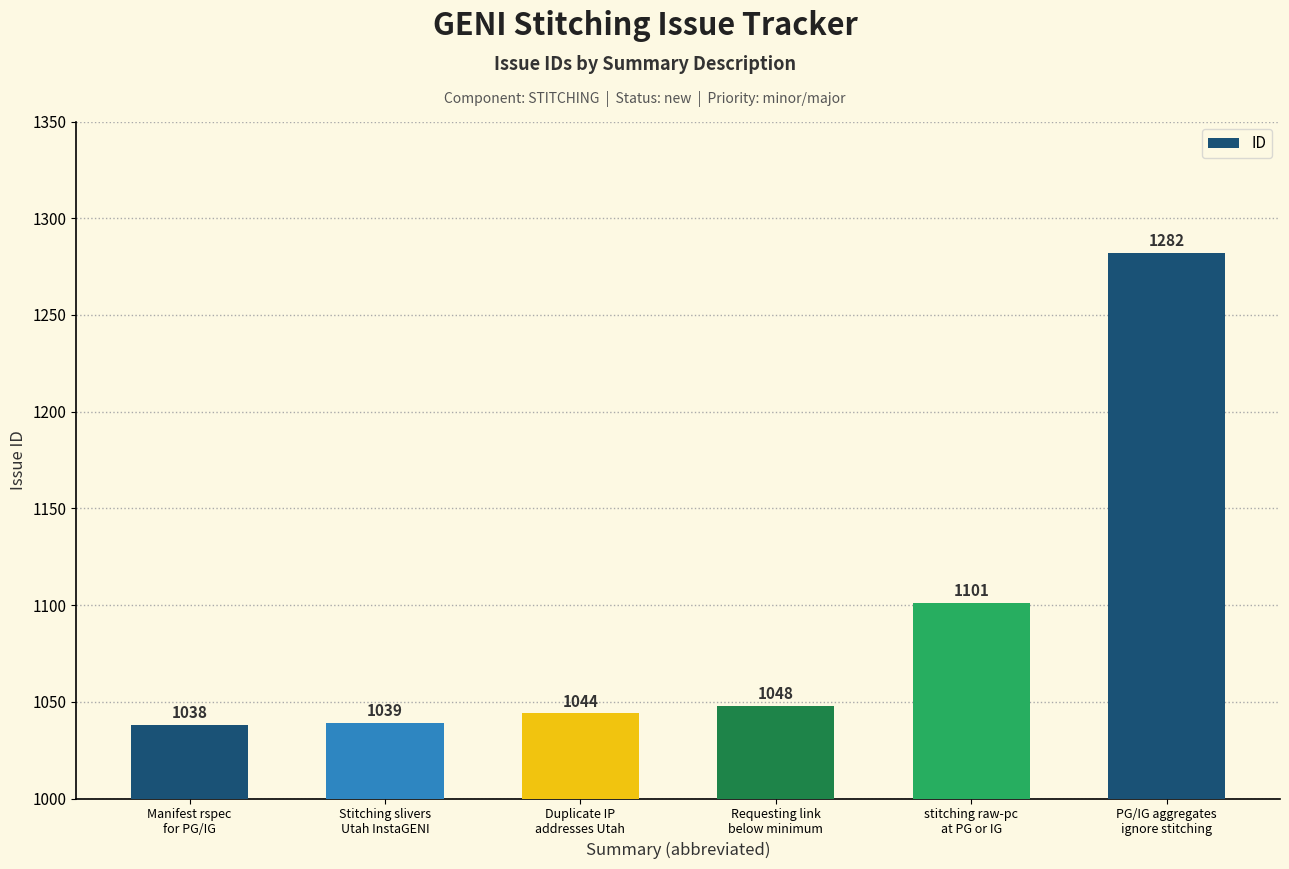

At which category does the chart reach its minimum across all series?

Manifest rspec
for PG/IG